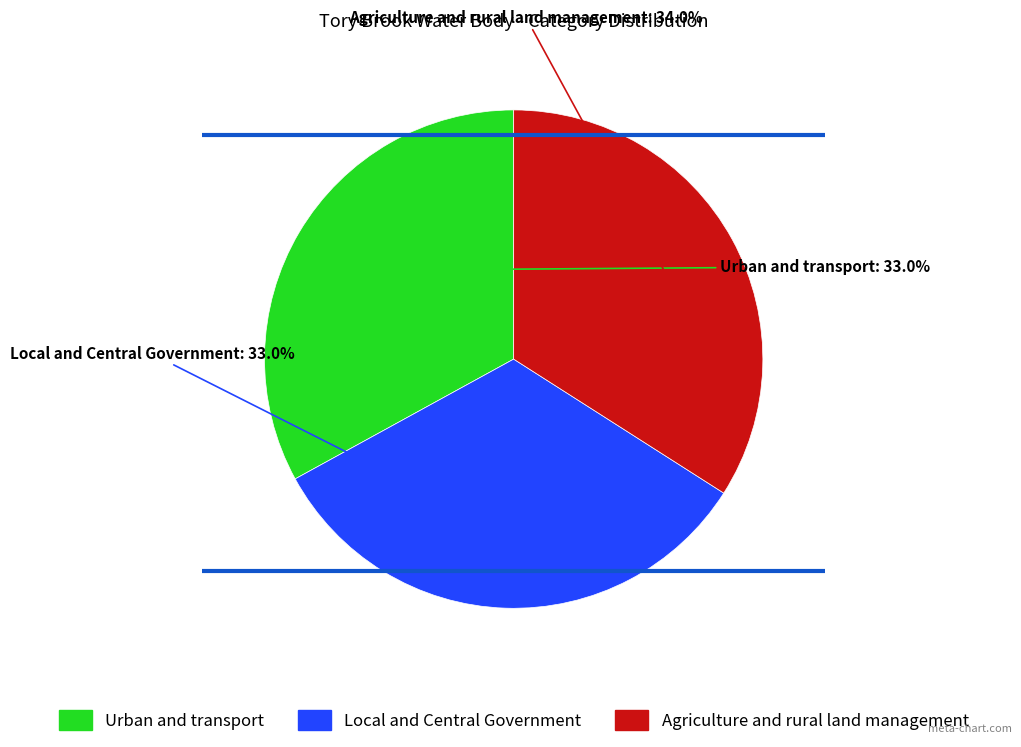

To the nearest percent, what is the average slice percentage?

33%